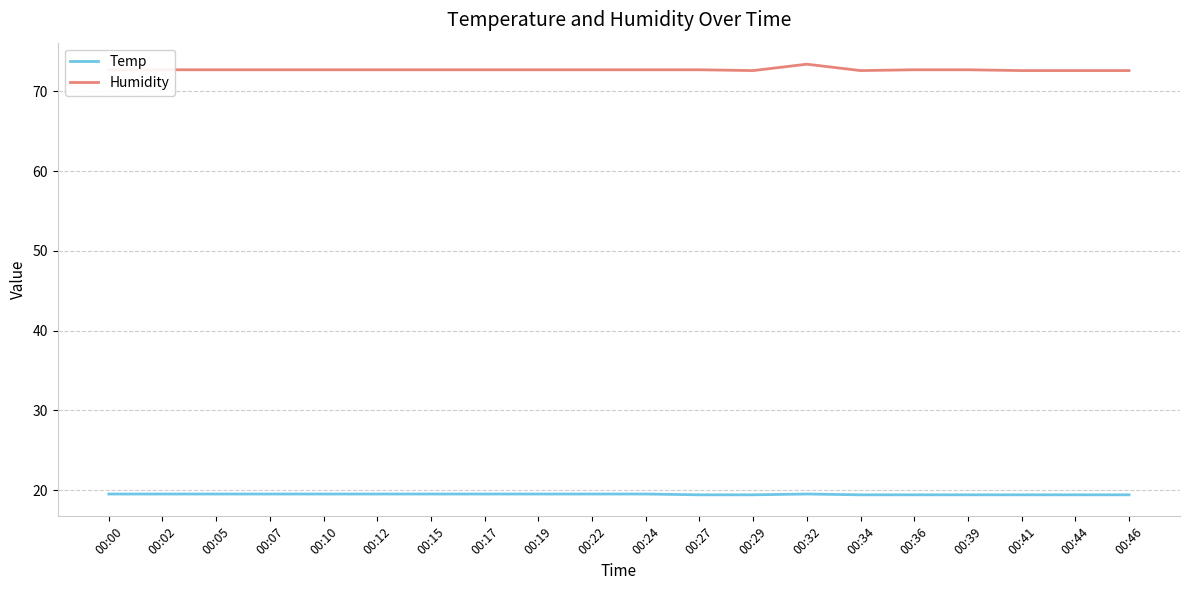

What is the difference between the maximum and minimum values in the Humidity series?

0.8